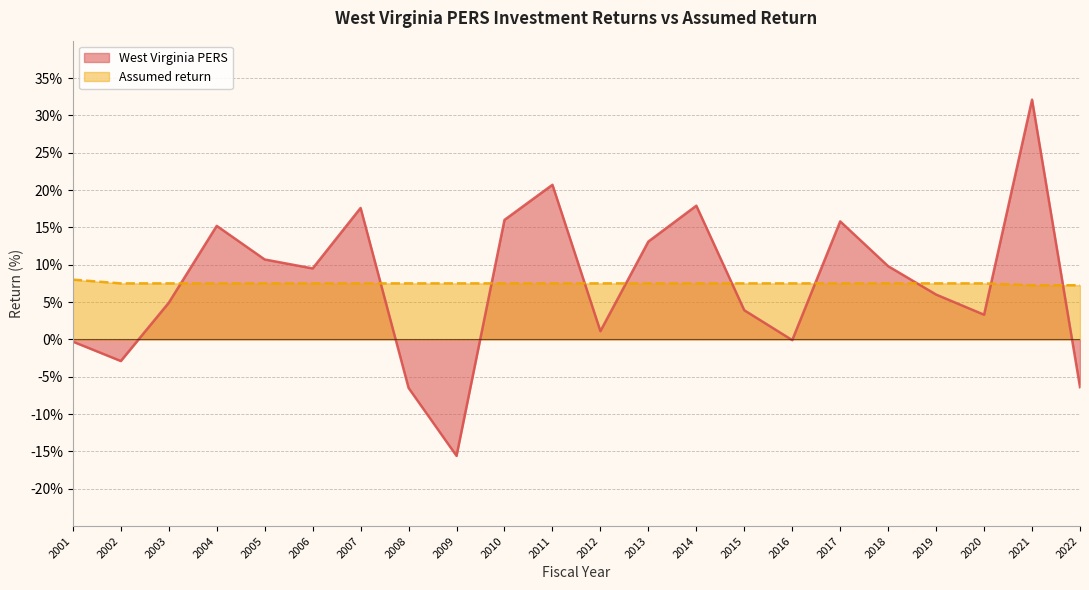

What is the difference between the highest and lowest values at 2009?

23.1